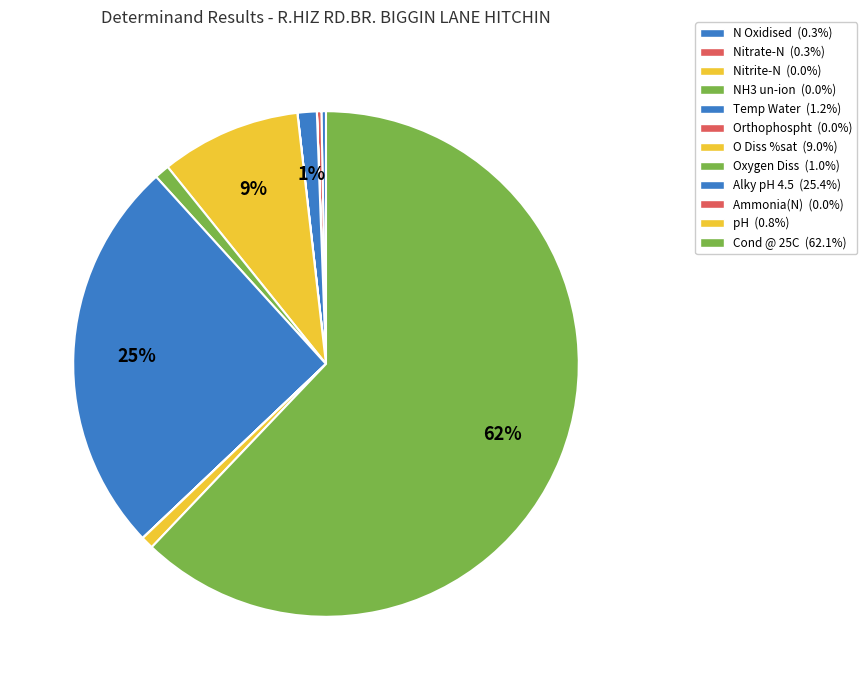

Rank the categories by value from highest to lowest.

Cond @ 25C, Alky pH 4.5, O Diss %sat, Temp Water, Oxygen Diss, pH, N Oxidised, Nitrate-N, Ammonia(N), Orthophospht, Nitrite-N, NH3 un-ion